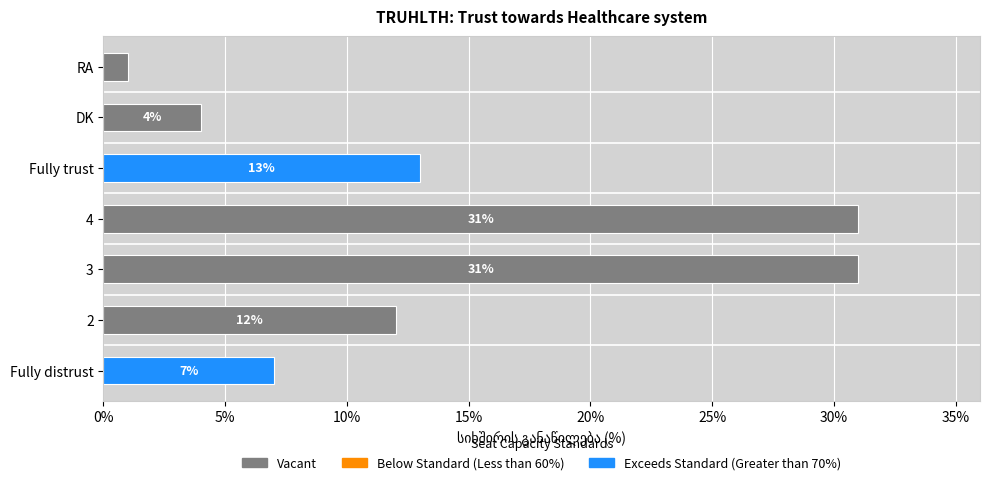

What is the difference between the second highest and minimum values?

30